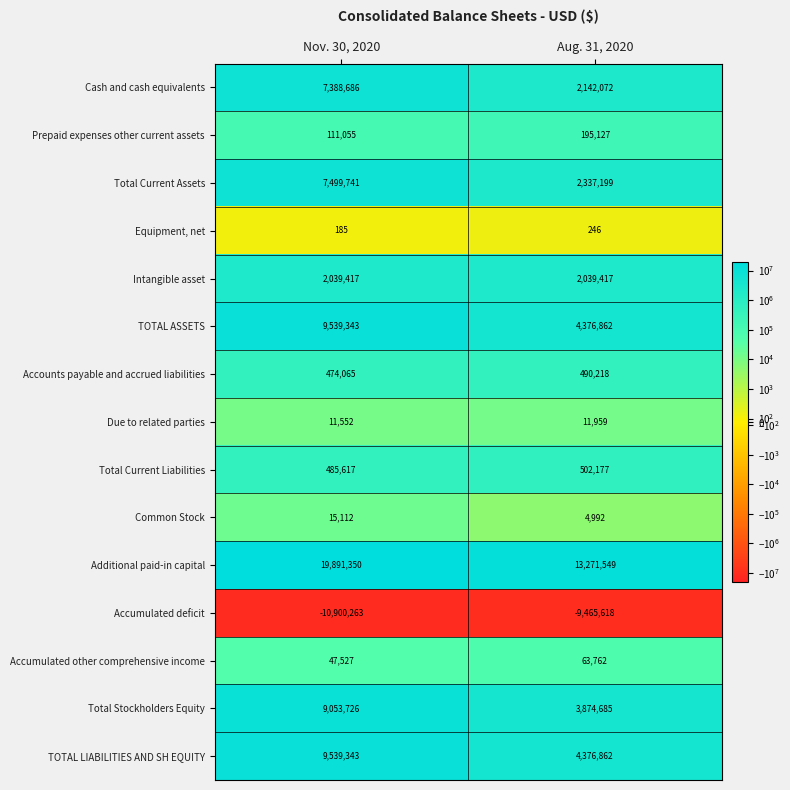

The Additional paid-in capital series shows 19891350 at Nov. 30, 2020. True or false?

True